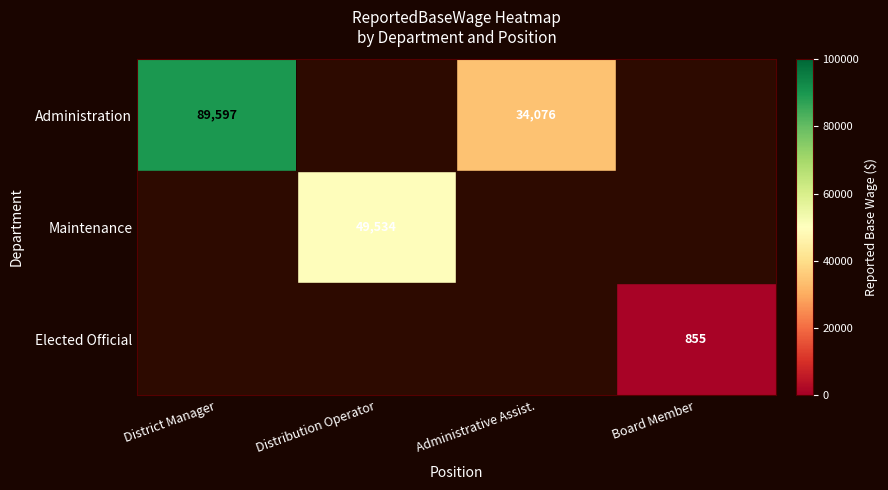

True or false: Maintenance has a value of 25223.2 at Distribution Operator.

False